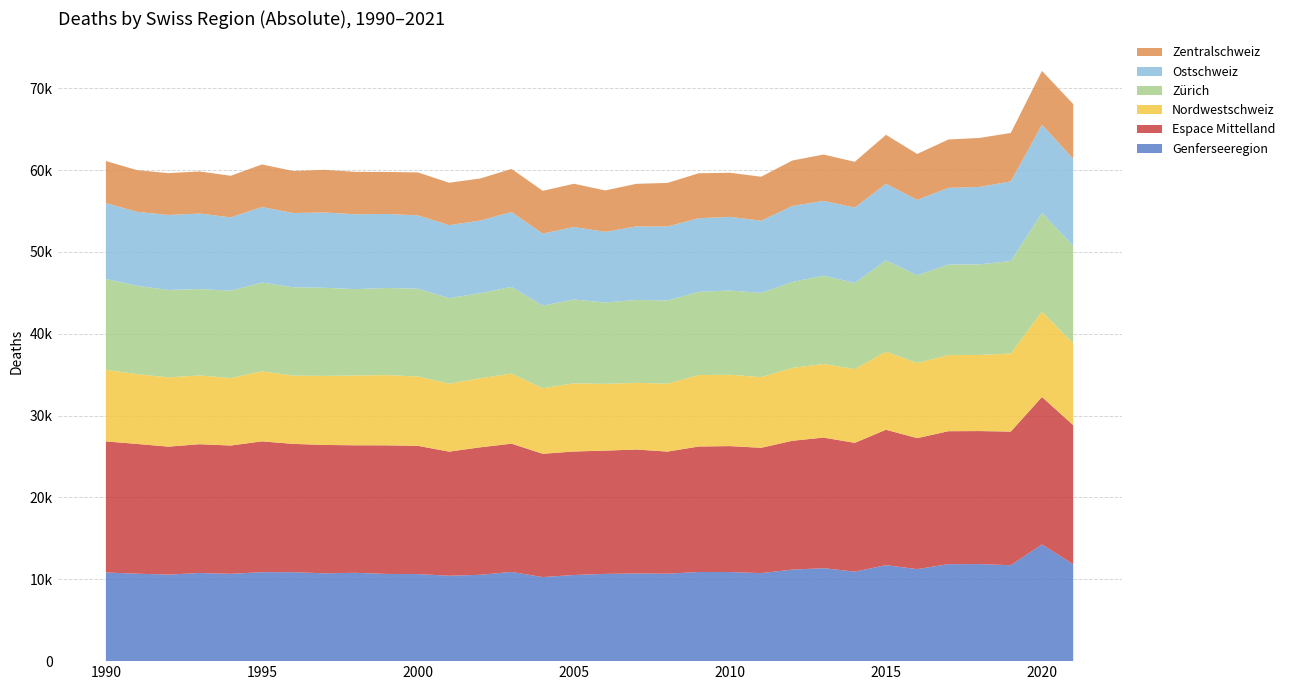

Reading left to right, extract all data points from this chart.

Genferseeregion: 1990=10829	1991=10688	1992=10574	1993=10771	1994=10670	1995=10870	1996=10870	1997=10733	1998=10793	1999=10655	2000=10638	2001=10434	2002=10553	2003=10901	2004=10272	2005=10527	2006=10659	2007=10720	2008=10688	2009=10893	2010=10889	2011=10753	2012=11184	2013=11361	2014=10935	2015=11730	2016=11245	2017=11850	2018=11859	2019=11721	2020=14255	2021=11832
Espace Mittelland: 1990=16022	1991=15853	1992=15637	1993=15736	1994=15678	1995=15984	1996=15679	1997=15685	1998=15581	1999=15716	2000=15670	2001=15166	2002=15578	2003=15671	2004=15065	2005=15089	2006=15066	2007=15138	2008=14918	2009=15334	2010=15387	2011=15316	2012=15743	2013=15957	2014=15739	2015=16545	2016=16005	2017=16246	2018=16254	2019=16328	2020=18024	2021=17006
Nordwestschweiz: 1990=8762	1991=8521	1992=8467	1993=8403	1994=8243	1995=8568	1996=8338	1997=8438	1998=8528	1999=8584	2000=8476	2001=8306	2002=8436	2003=8571	2004=8005	2005=8332	2006=8154	2007=8148	2008=8302	2009=8730	2010=8719	2011=8643	2012=8906	2013=8990	2014=9014	2015=9542	2016=9181	2017=9296	2018=9303	2019=9541	2020=10420	2021=9996
Zürich: 1990=11087	1991=10807	1992=10677	1993=10558	1994=10675	1995=10839	1996=10804	1997=10769	1998=10556	1999=10641	2000=10726	2001=10447	2002=10402	2003=10583	2004=10096	2005=10240	2006=9948	2007=10128	2008=10163	2009=10170	2010=10296	2011=10280	2012=10500	2013=10792	2014=10521	2015=11156	2016=10716	2017=11076	2018=11062	2019=11305	2020=12078	2021=11925
Ostschweiz: 1990=9275	1991=9031	1992=9165	1993=9226	1994=8961	1995=9232	1996=9064	1997=9199	1998=9149	1999=9046	2000=8958	2001=8921	2002=8873	2003=9156	2004=8802	2005=8864	2006=8633	2007=8986	2008=9040	2009=8995	2010=8999	2011=8818	2012=9286	2013=9140	2014=9220	2015=9362	2016=9216	2017=9362	2018=9469	2019=9723	2020=10770	2021=10623
Zentralschweiz: 1990=5139	1991=5099	1992=5112	1993=5144	1994=5083	1995=5200	1996=5140	1997=5211	1998=5182	1999=5135	2000=5248	2001=5185	2002=5138	2003=5265	2004=5232	2005=5281	2006=5058	2007=5207	2008=5327	2009=5493	2010=5388	2011=5384	2012=5556	2013=5664	2014=5585	2015=5977	2016=5613	2017=5911	2018=5989	2019=5924	2020=6581	2021=6692